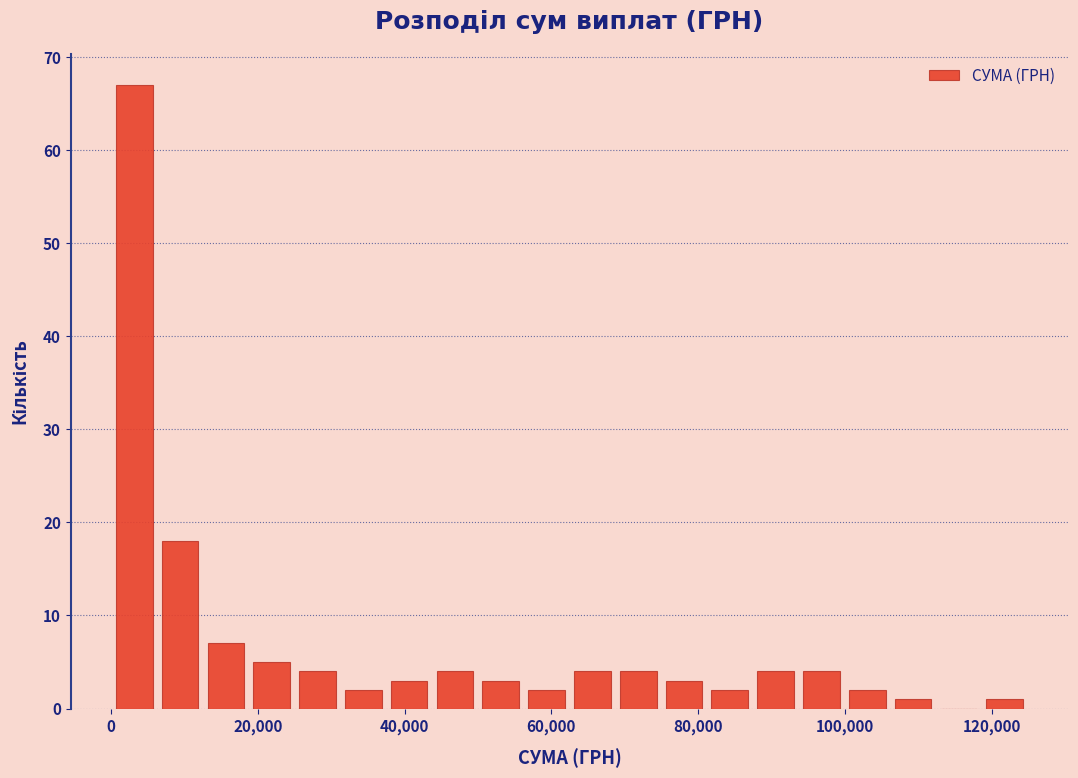

Read against the x-axis, roughly where is the centre of the tallest bar?

4000